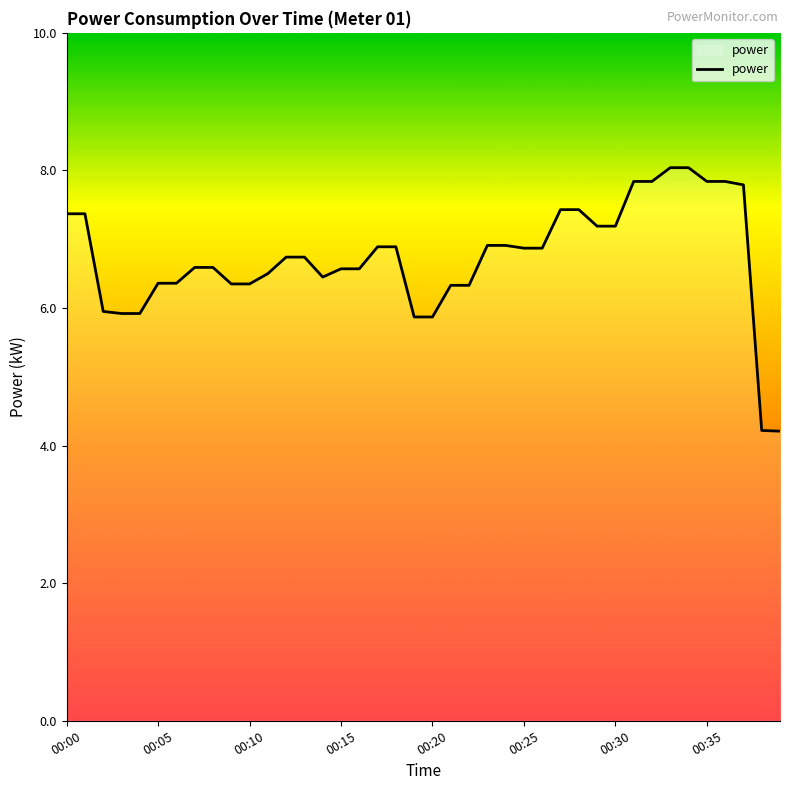

What is the greatest value displayed?

8.0